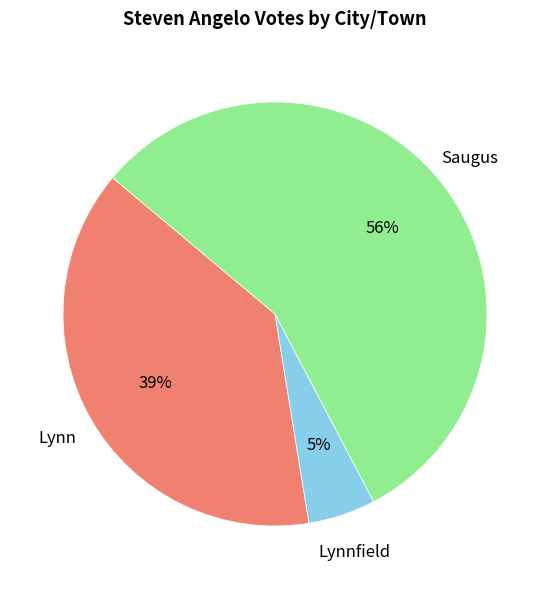

How many segments does this pie chart have?

3